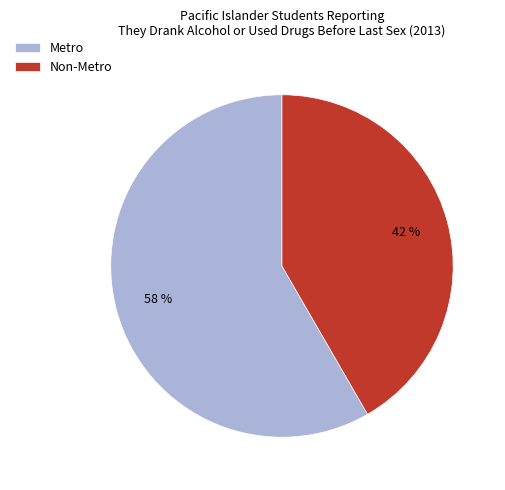

Rank the categories by value from highest to lowest.

Metro, Non-Metro